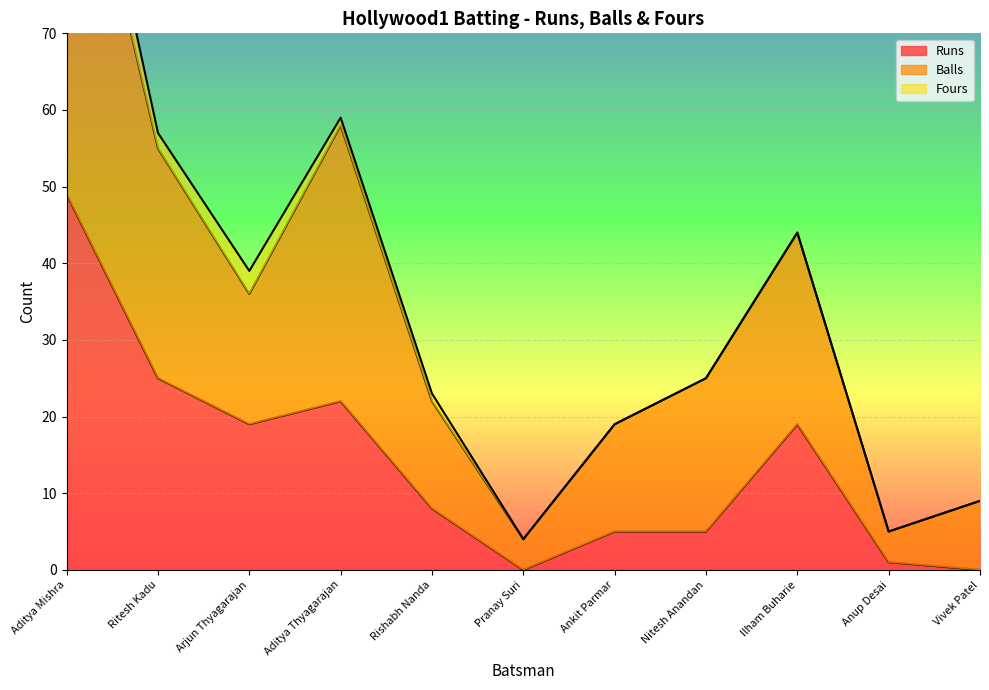

Is it true that Balls equals 44 at Ilham Buharie?

True